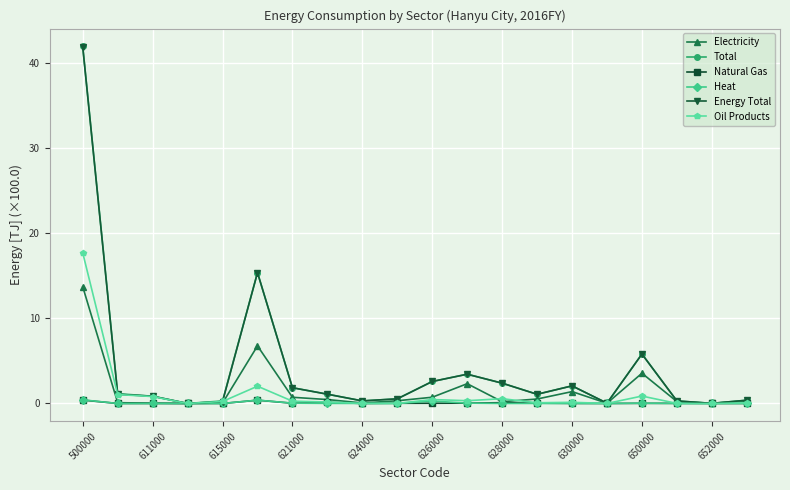

Which series has the largest range (max minus min)?

Total